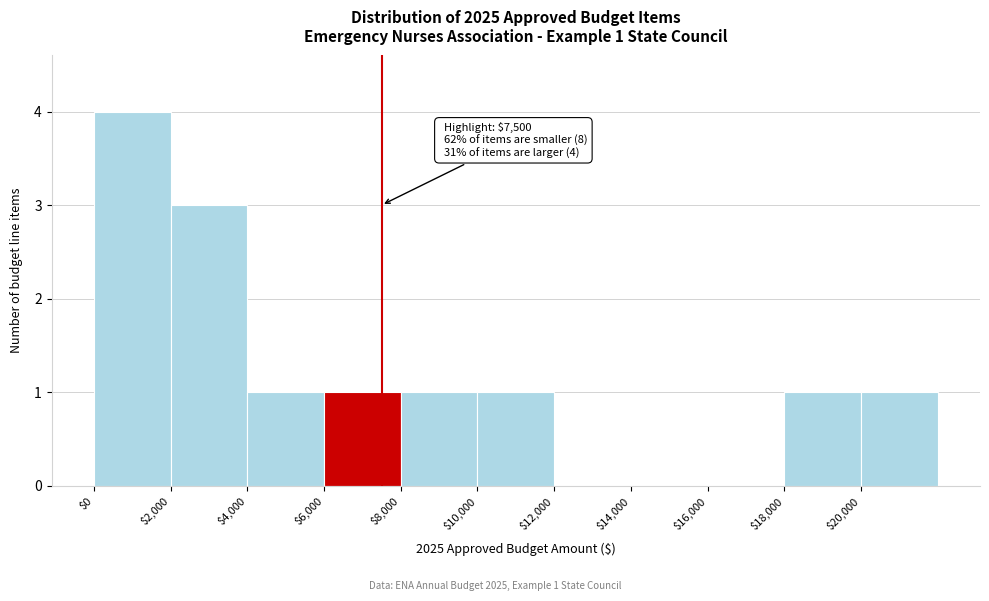

Over which range of the x-axis is the bar tallest?

0 to 2000